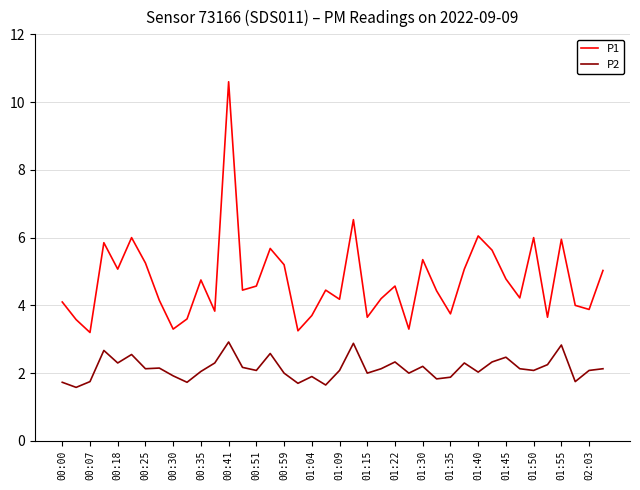

What is the greatest value displayed?

10.6